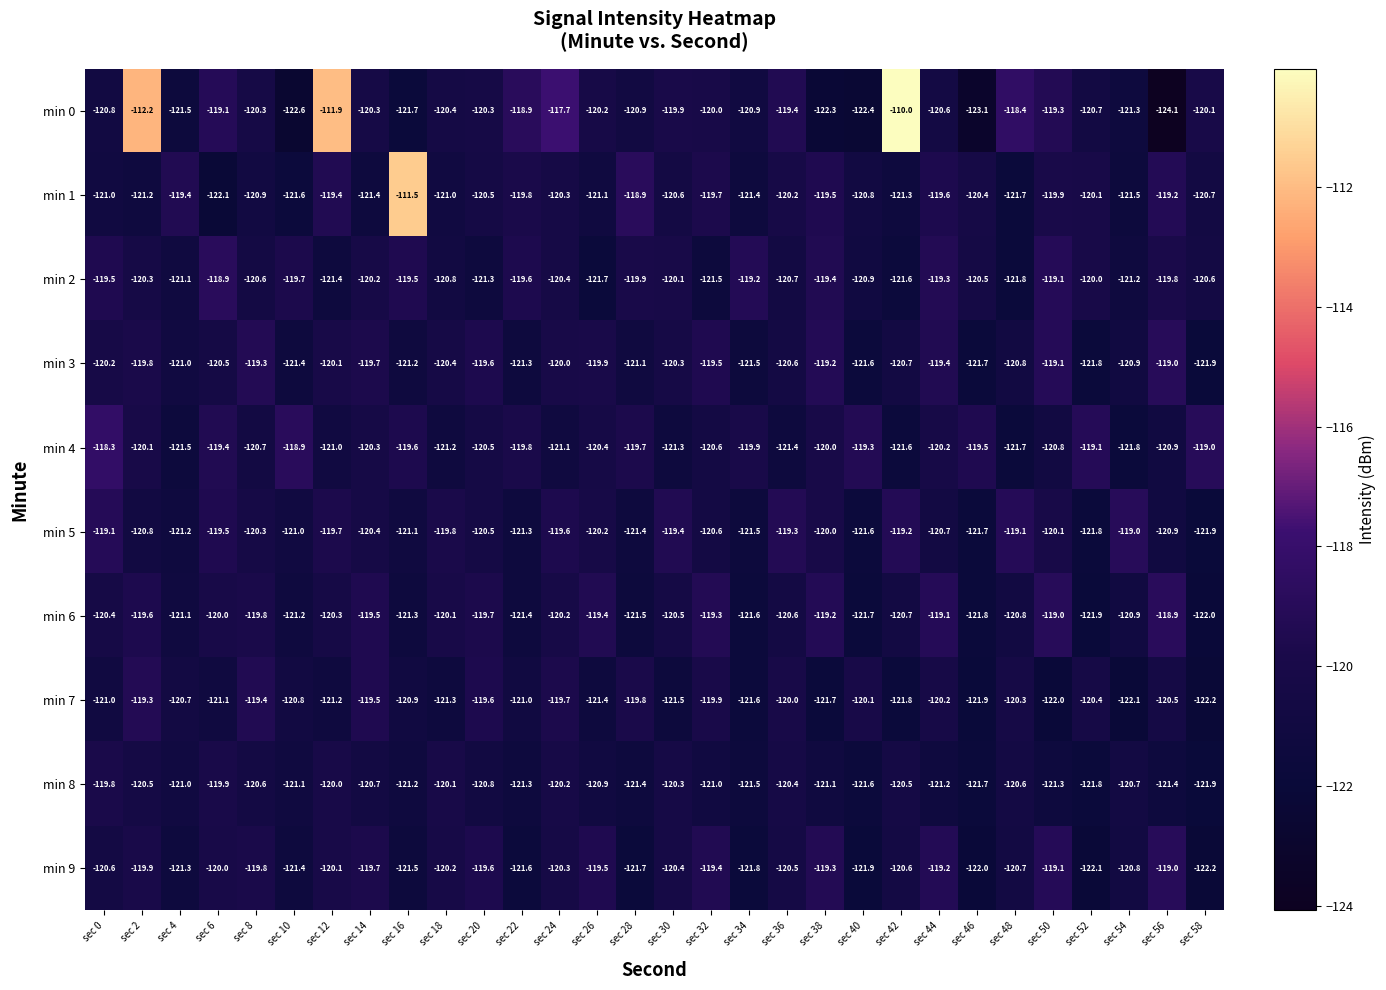

At which category is the sum across all series the highest?

sec 2